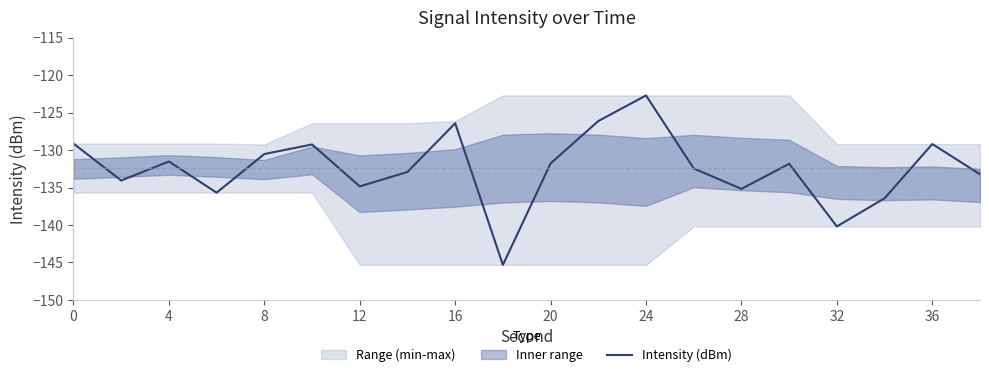

What is the maximum value shown in the chart?

-122.7